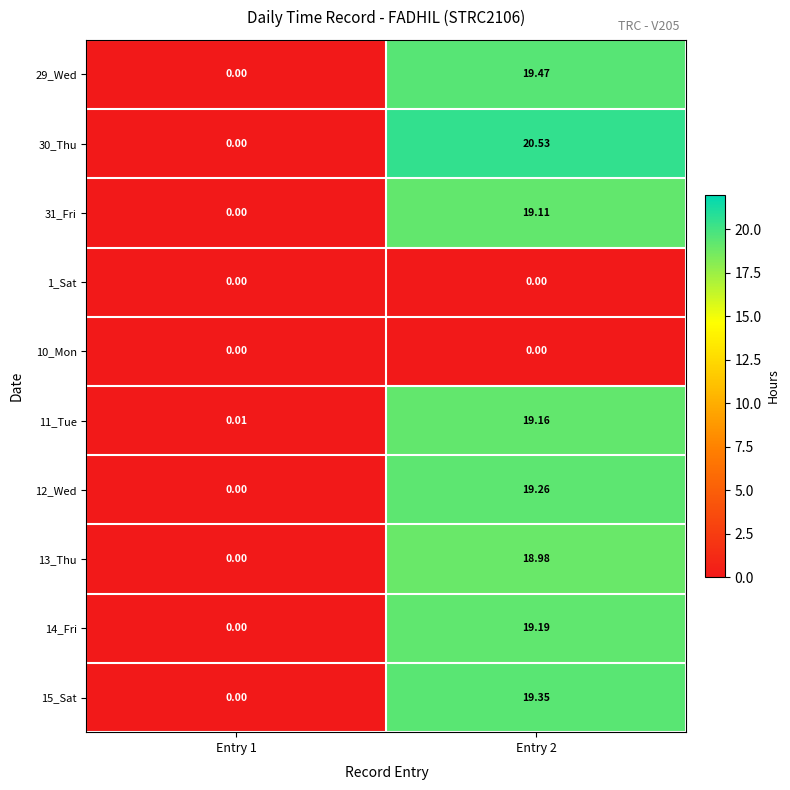

Is the value of 11_Tue at Entry 2 greater than the value of 15_Sat at Entry 2?

No